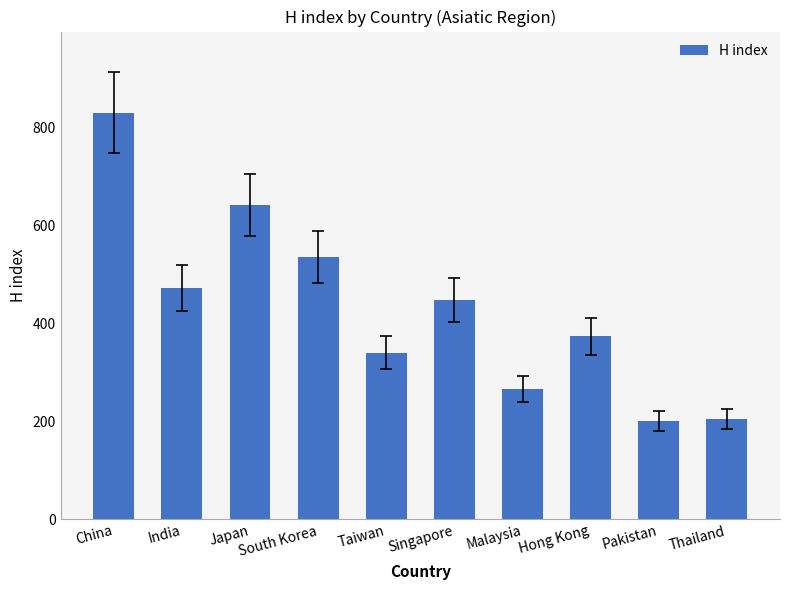

Which label corresponds to the largest value in the chart?

China